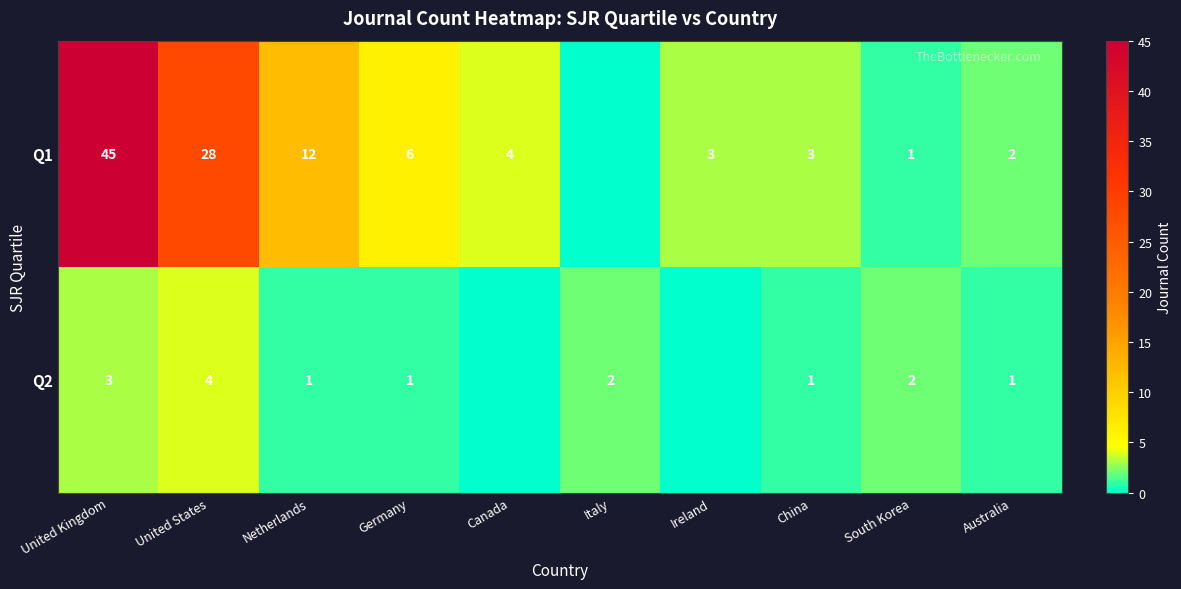

Is it true that Q2 equals 4 at United Kingdom?

False